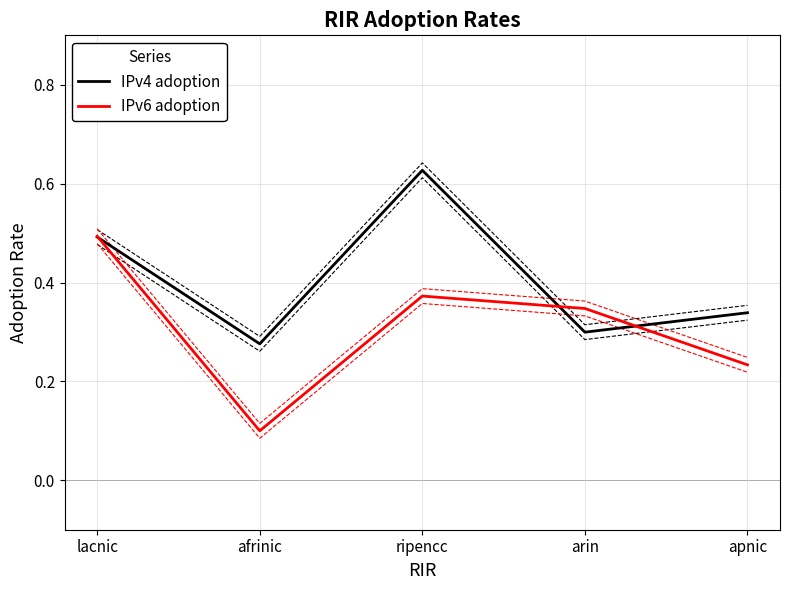

What is the label of the 3rd point from the left?

ripencc